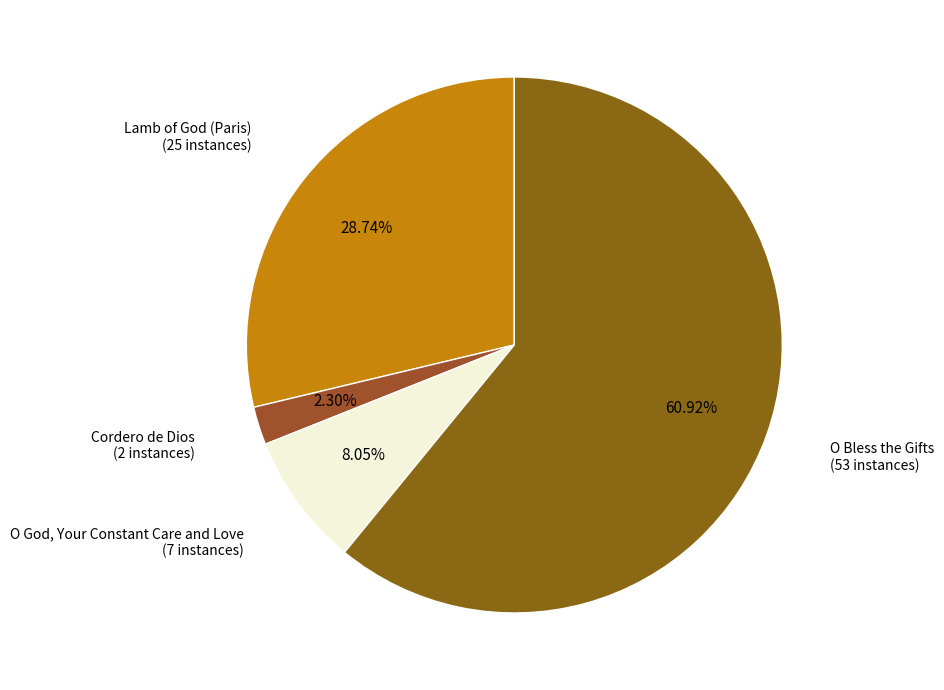

What percentage is NOT represented by Lamb of God (Paris)?

71.3%